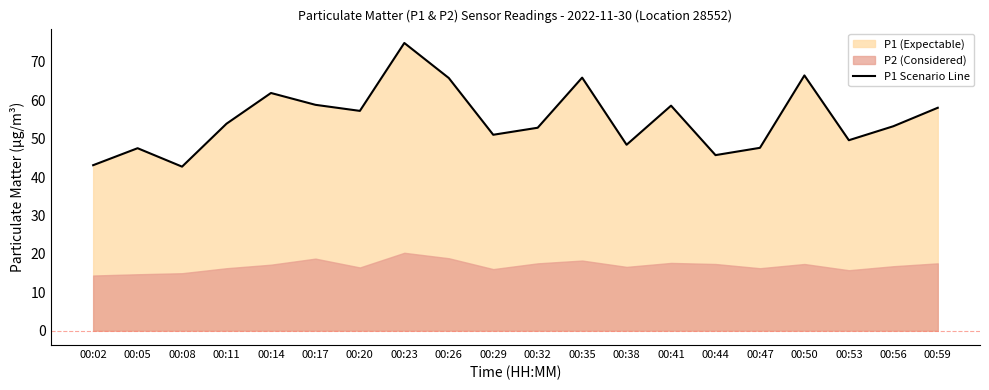

How many data points are less than 53?

9